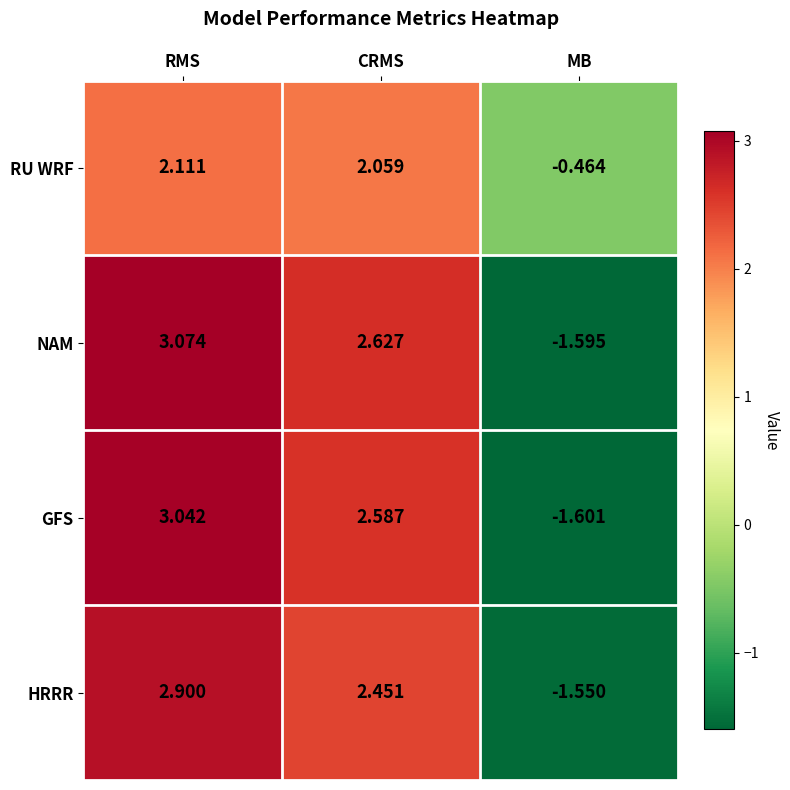

Which series has the largest total across all categories?

NAM